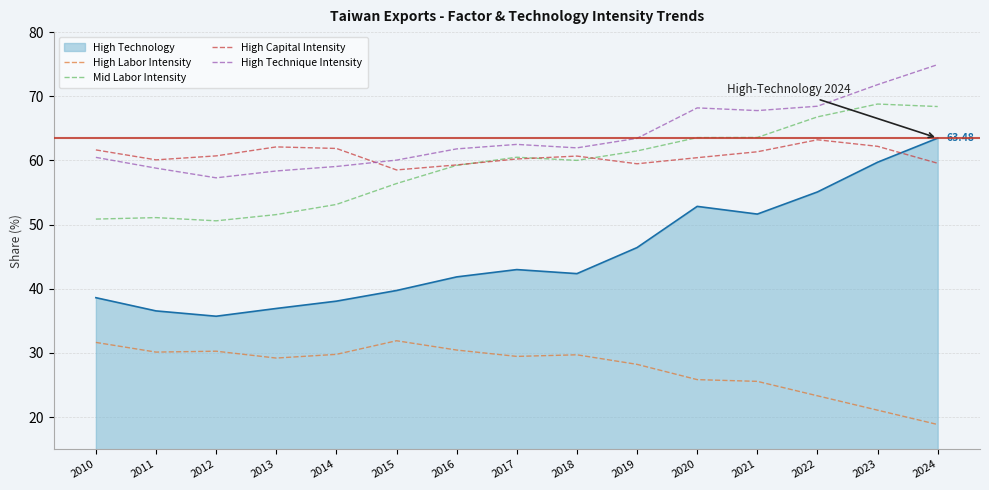

The value of High Capital Intensity at 2011 is 16.2. True or false?

False